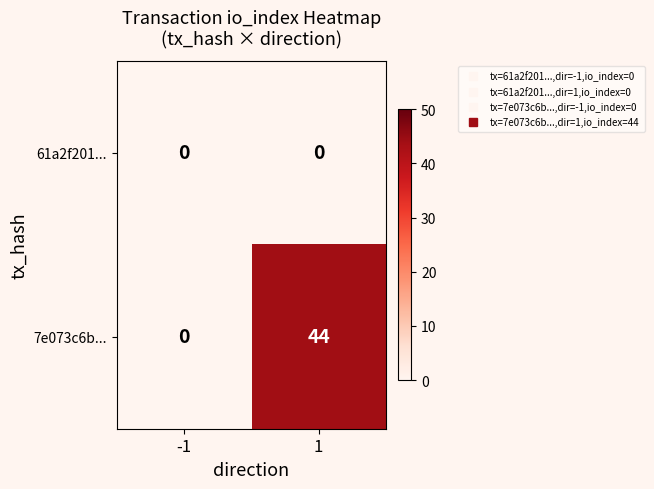

Reading left to right, transcribe all the data shown in this chart.

61a2f201...: -1=0	1=0
7e073c6b...: -1=0	1=44